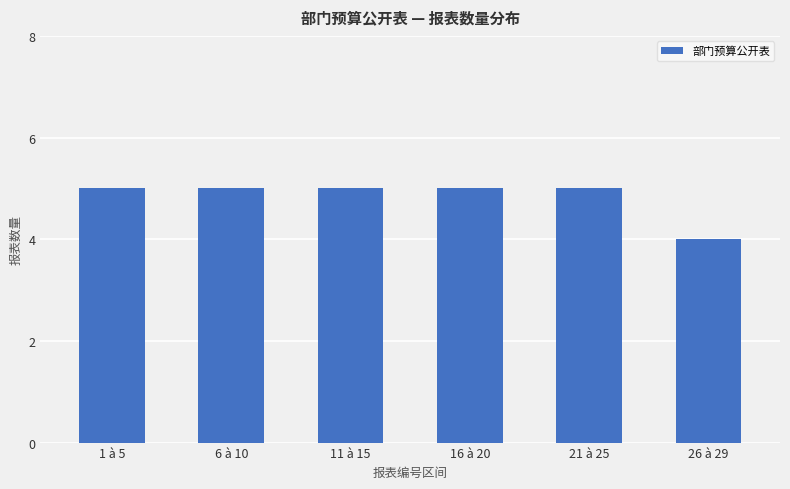

Read the value at 6 à 10.

5